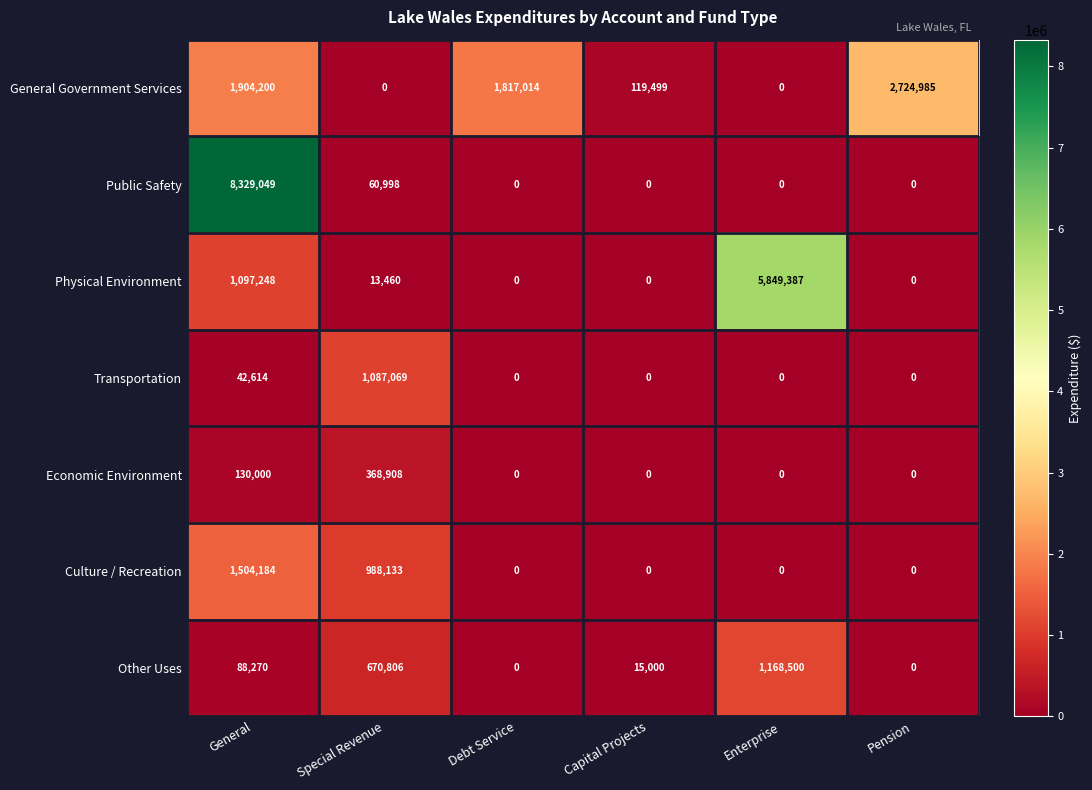

Which series has the largest total across all categories?

Public Safety